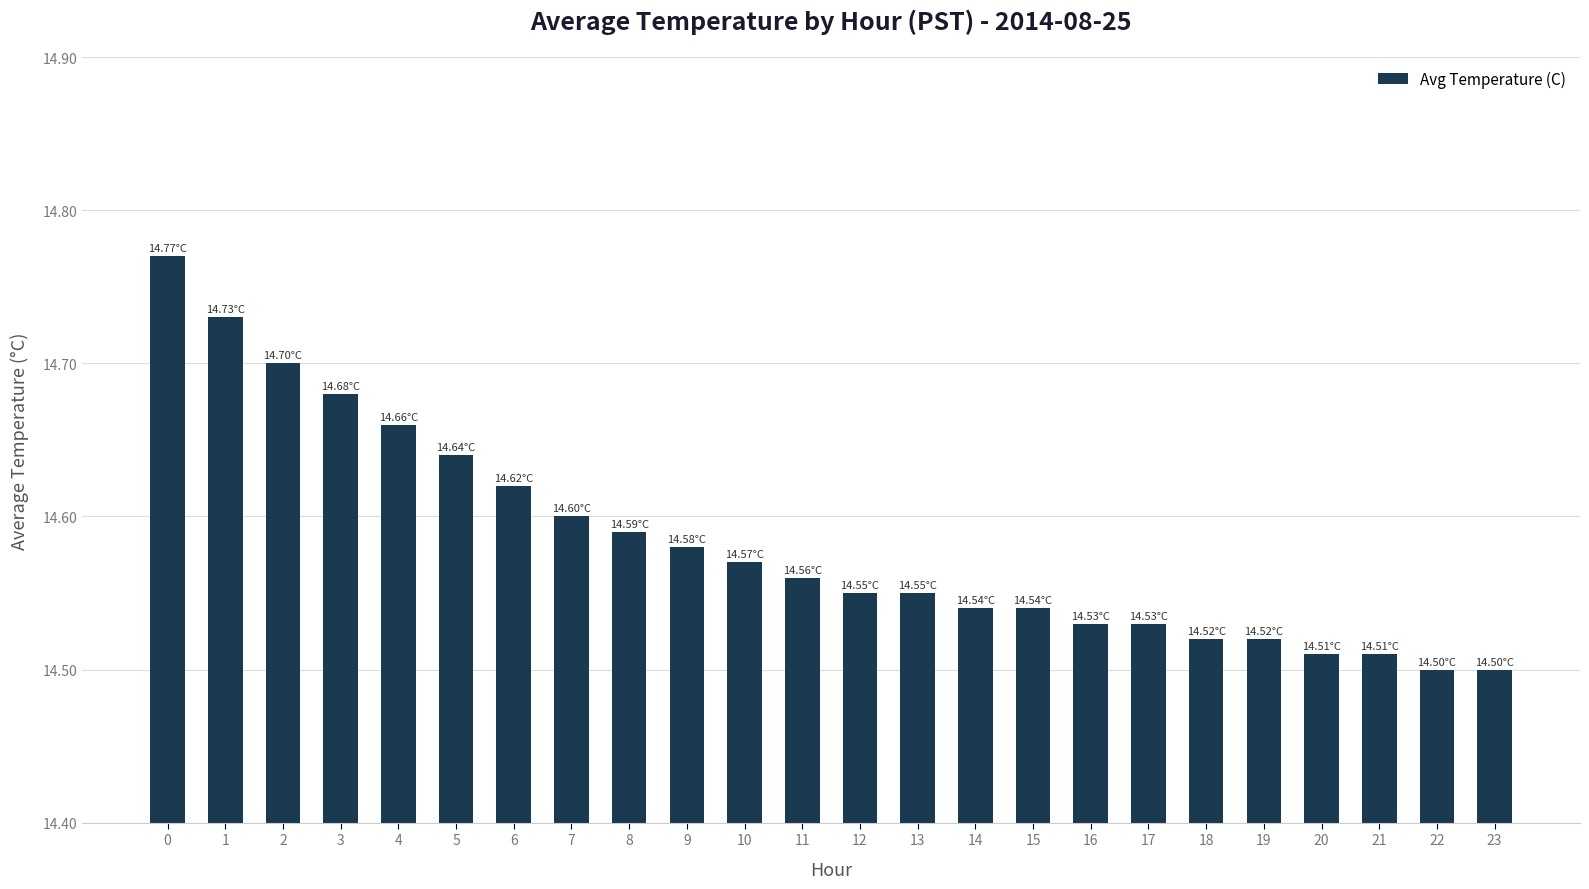

Count the values in the range 14 to 15.

24